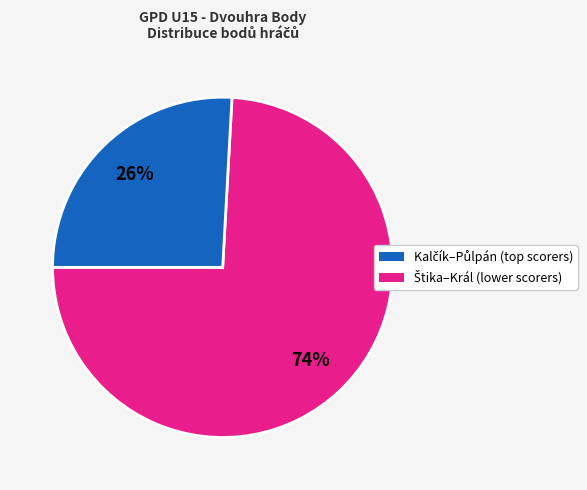

To the nearest percent, what is the difference between the largest and smallest slice percentages?

48%